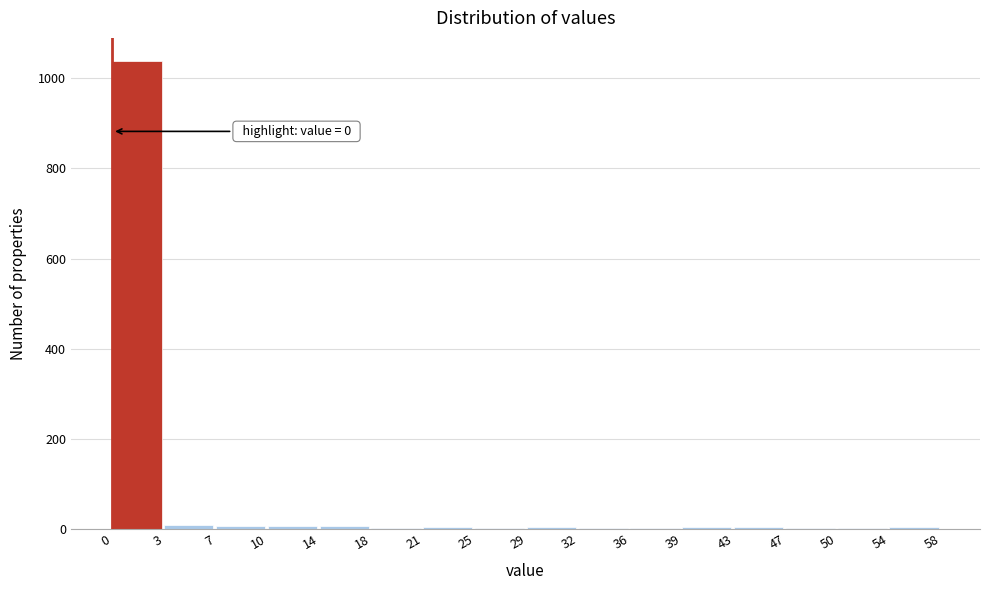

True or false: the data shows 2 at 36.

True